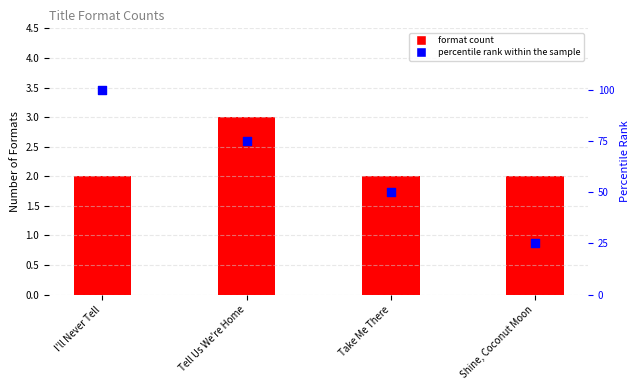

Which series contains the highest Y value?

percentile rank within the sample